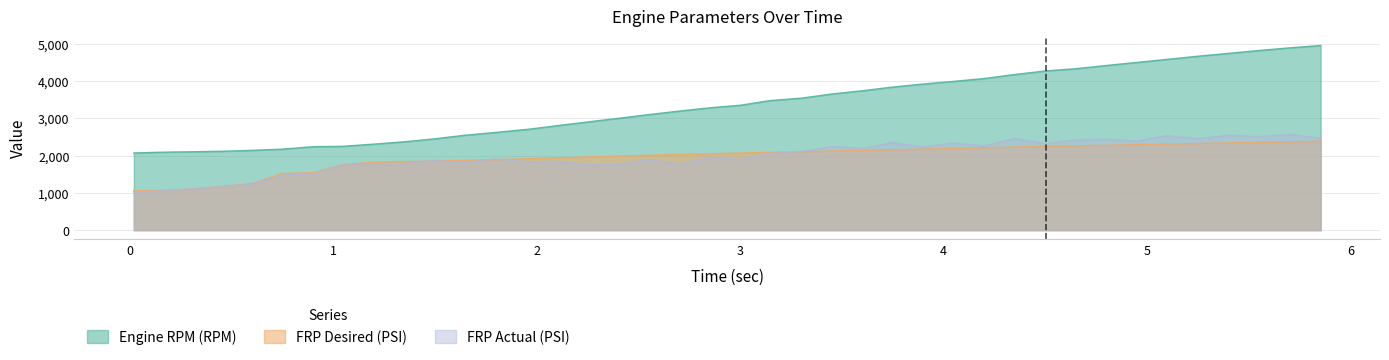

What is the approximate value of FRP Desired (PSI) at 1.503?

1855